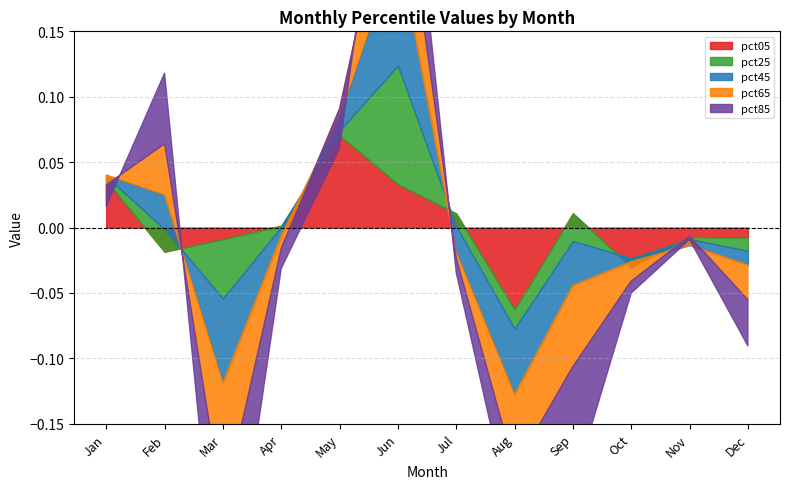

Count the number of categories in the chart.

12